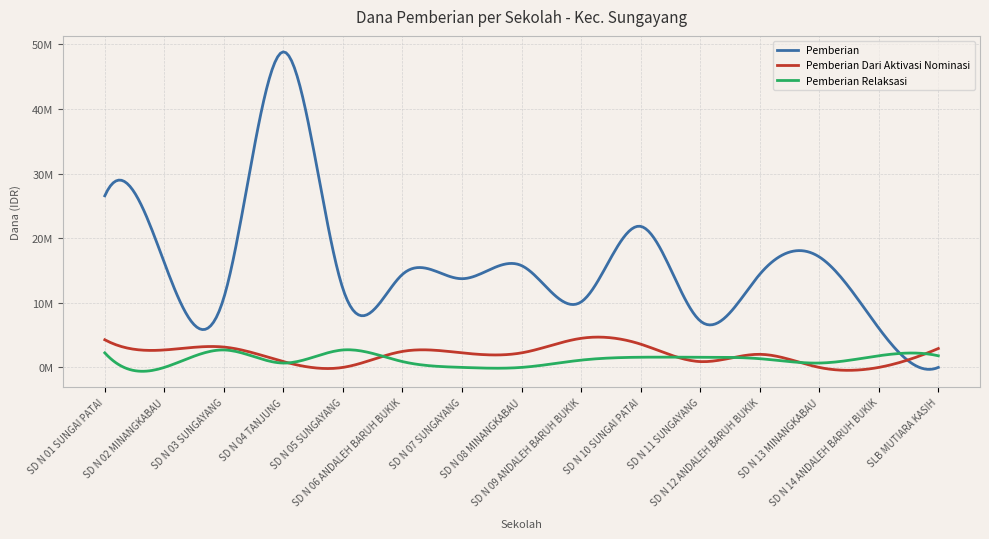

Reading right to left, transcribe all the data shown in this chart.

Pemberian: SLB MUTIARA KASIH=0	SD N 14 ANDALEH BARUH BUKIK=6075000	SD N 13 MINANGKABAU=17100000	SD N 12 ANDALEH BARUH BUKIK=14400000	SD N 11 SUNGAYANG=7200000	SD N 10 SUNGAI PATAI=21825000	SD N 09 ANDALEH BARUH BUKIK=10125000	SD N 08 MINANGKABAU=15750000	SD N 07 SUNGAYANG=13725000	SD N 06 ANDALEH BARUH BUKIK=14400000	SD N 05 SUNGAYANG=12150000	SD N 04 TANJUNG=48825000	SD N 03 SUNGAYANG=10800000	SD N 02 MINANGKABAU=16200000	SD N 01 SUNGAI PATAI=26550000
Pemberian Dari Aktivasi Nominasi: SLB MUTIARA KASIH=2925000	SD N 14 ANDALEH BARUH BUKIK=0	SD N 13 MINANGKABAU=0	SD N 12 ANDALEH BARUH BUKIK=2025000	SD N 11 SUNGAYANG=900000	SD N 10 SUNGAI PATAI=3600000	SD N 09 ANDALEH BARUH BUKIK=4500000	SD N 08 MINANGKABAU=2250000	SD N 07 SUNGAYANG=2250000	SD N 06 ANDALEH BARUH BUKIK=2475000	SD N 05 SUNGAYANG=0	SD N 04 TANJUNG=900000	SD N 03 SUNGAYANG=3150000	SD N 02 MINANGKABAU=2700000	SD N 01 SUNGAI PATAI=4275000
Pemberian Relaksasi: SLB MUTIARA KASIH=1800000	SD N 14 ANDALEH BARUH BUKIK=1800000	SD N 13 MINANGKABAU=675000	SD N 12 ANDALEH BARUH BUKIK=1350000	SD N 11 SUNGAYANG=1575000	SD N 10 SUNGAI PATAI=1575000	SD N 09 ANDALEH BARUH BUKIK=1125000	SD N 08 MINANGKABAU=0	SD N 07 SUNGAYANG=0	SD N 06 ANDALEH BARUH BUKIK=900000	SD N 05 SUNGAYANG=2700000	SD N 04 TANJUNG=675000	SD N 03 SUNGAYANG=2700000	SD N 02 MINANGKABAU=0	SD N 01 SUNGAI PATAI=2250000